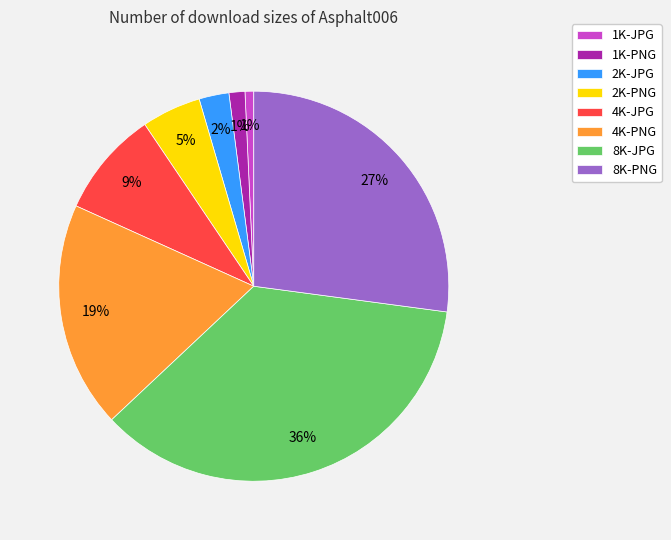

Which has a higher value, 8K-PNG or 2K-JPG?

8K-PNG